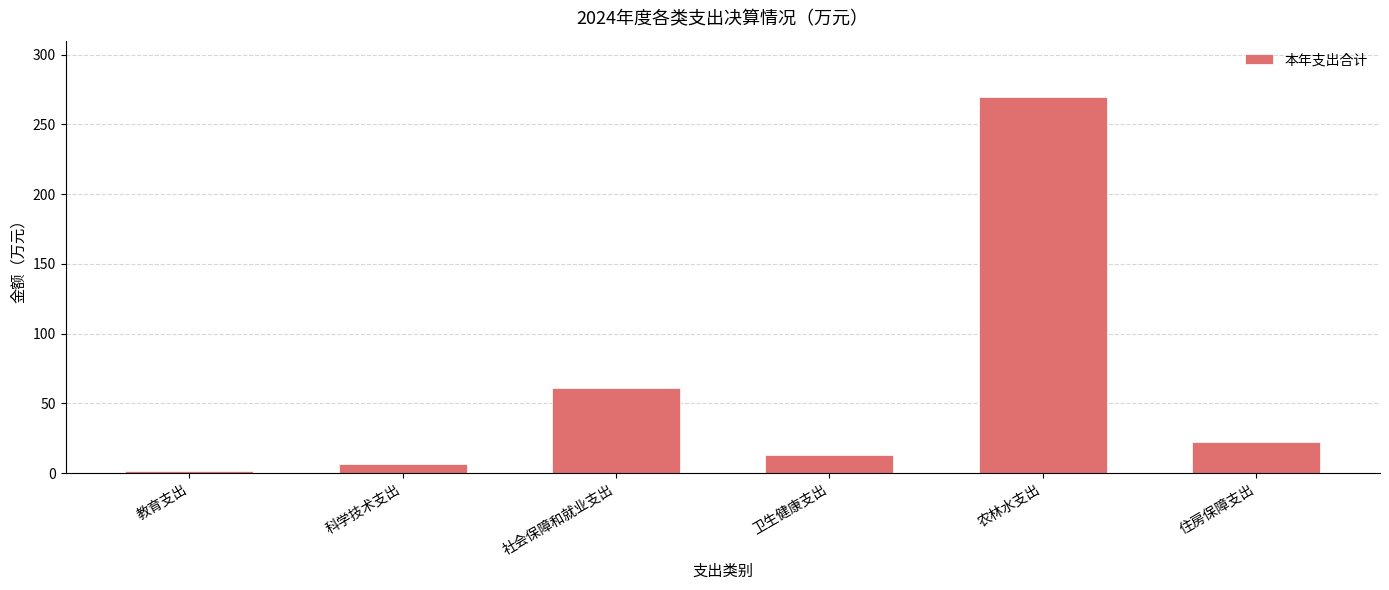

What is the label of the 6th bar from the left?

住房保障支出